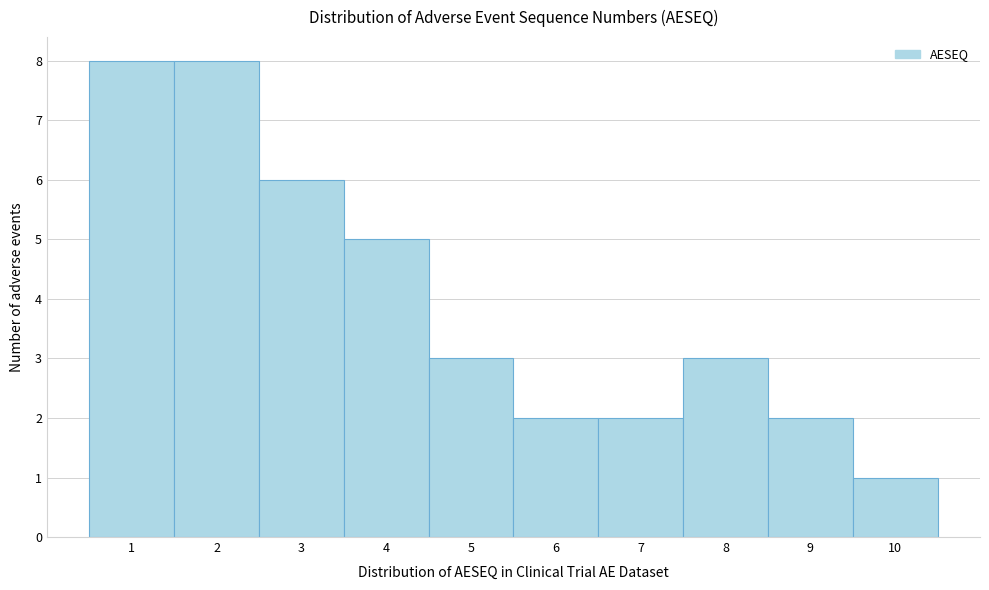

Reading left to right, list every bar in this chart as the range it spans on the x-axis followed by its height. The values are not printed on the chart, so give them approximately, as read against the axis.

0.5 to 1.5: 8
1.5 to 2.5: 8
2.5 to 3.5: 6
3.5 to 4.5: 5
4.5 to 5.5: 3
5.5 to 6.5: 2
6.5 to 7.5: 2
7.5 to 8.5: 3
8.5 to 9.5: 2
9.5 to 10.5: 1